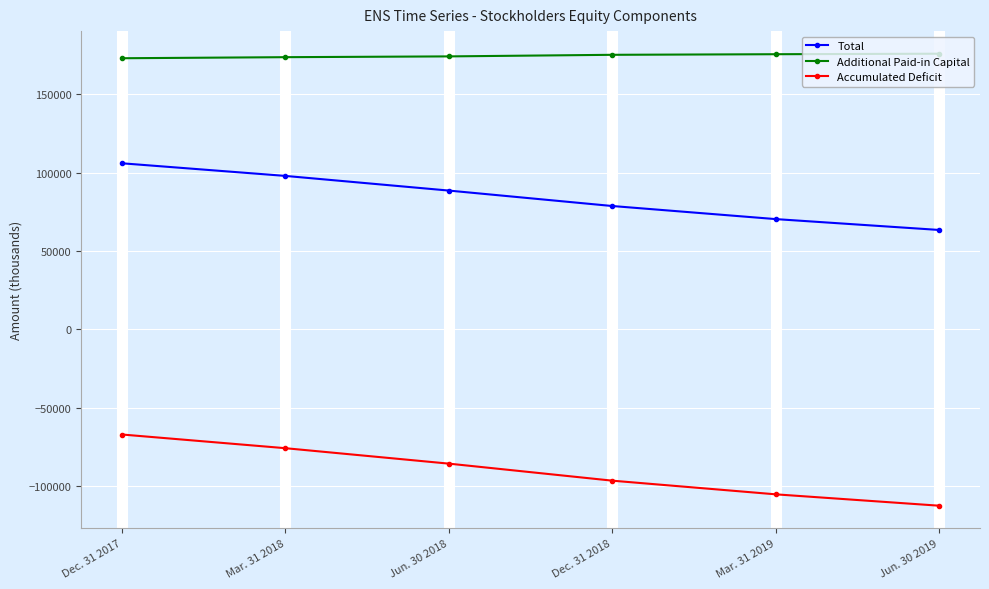

What is the label of the 5th point from the left?

Mar. 31 2019